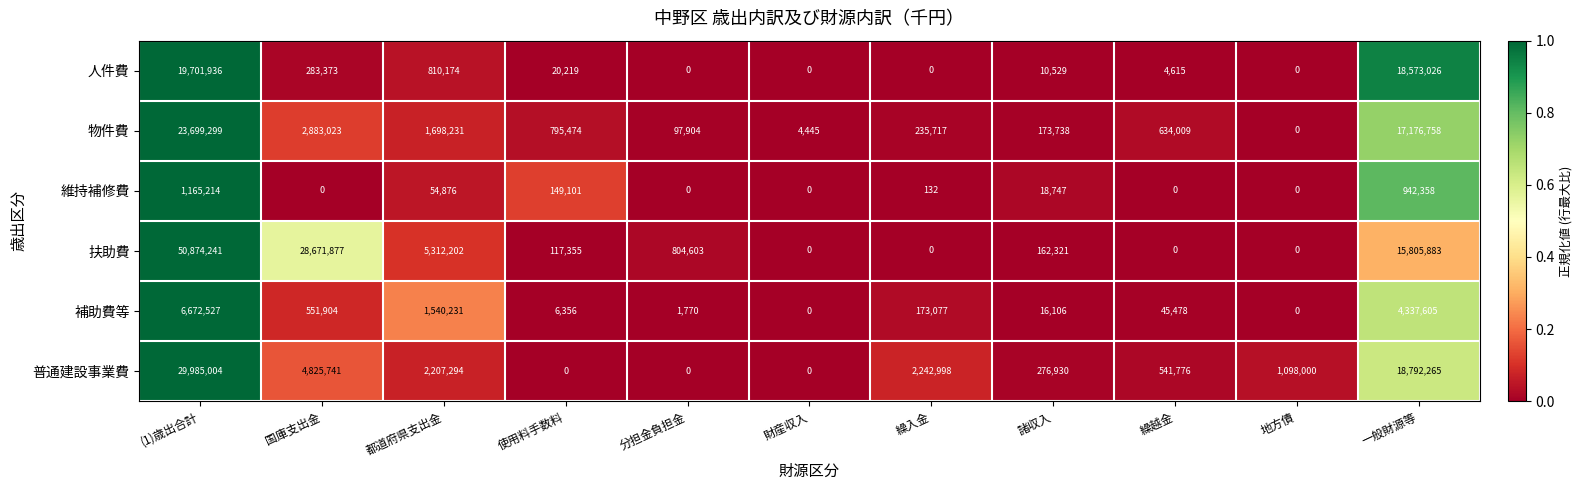

Rank the series at 諸収入 from highest to lowest value.

普通建設事業費, 物件費, 扶助費, 維持補修費, 補助費等, 人件費